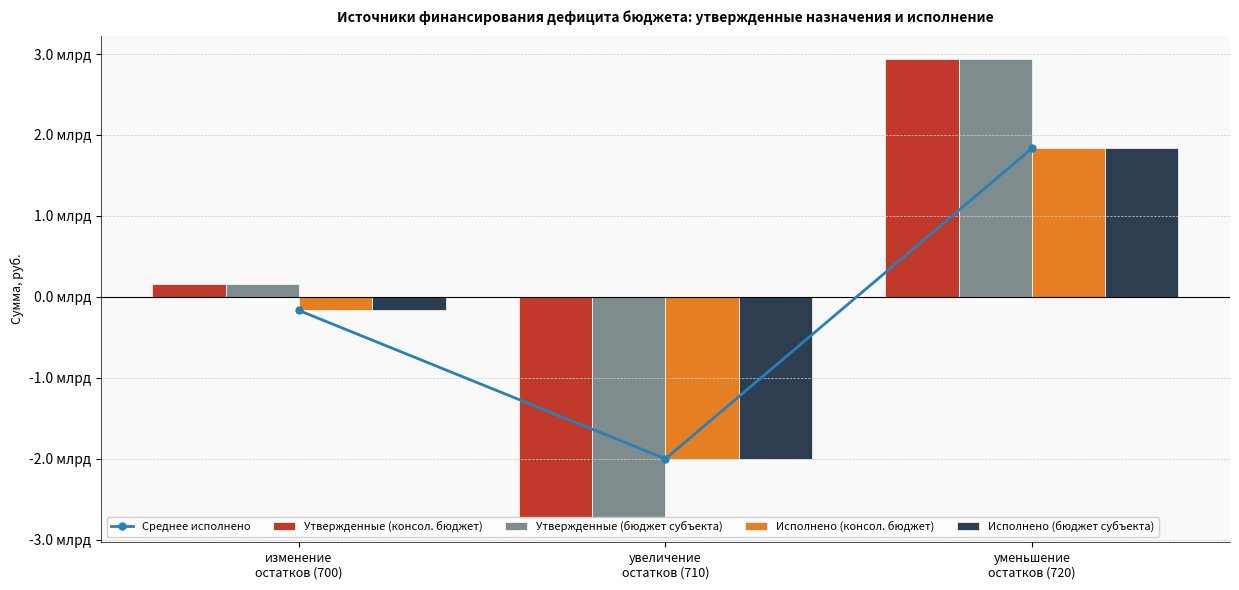

What is the maximum value for Исполнено (бюджет субъекта)?

1833266309.7